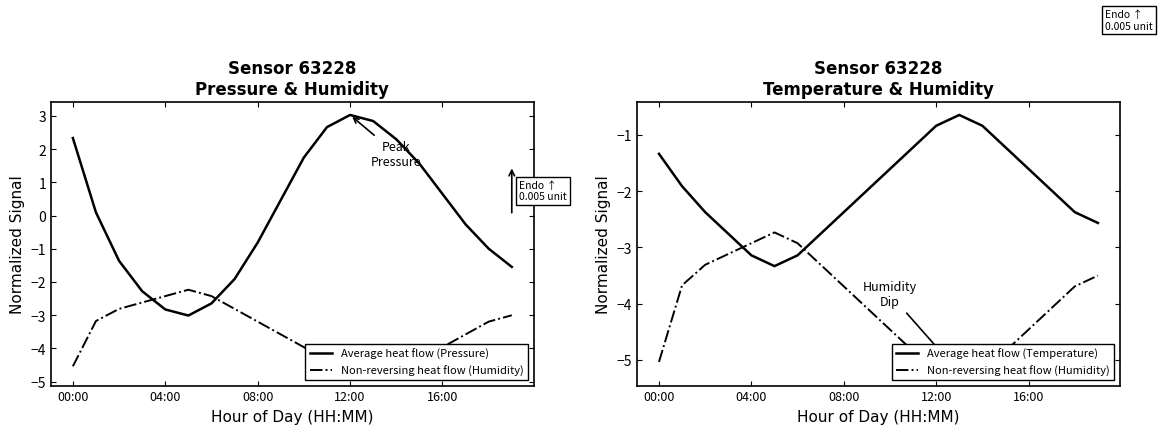

What is the difference between the highest and lowest values at 13?

8.1